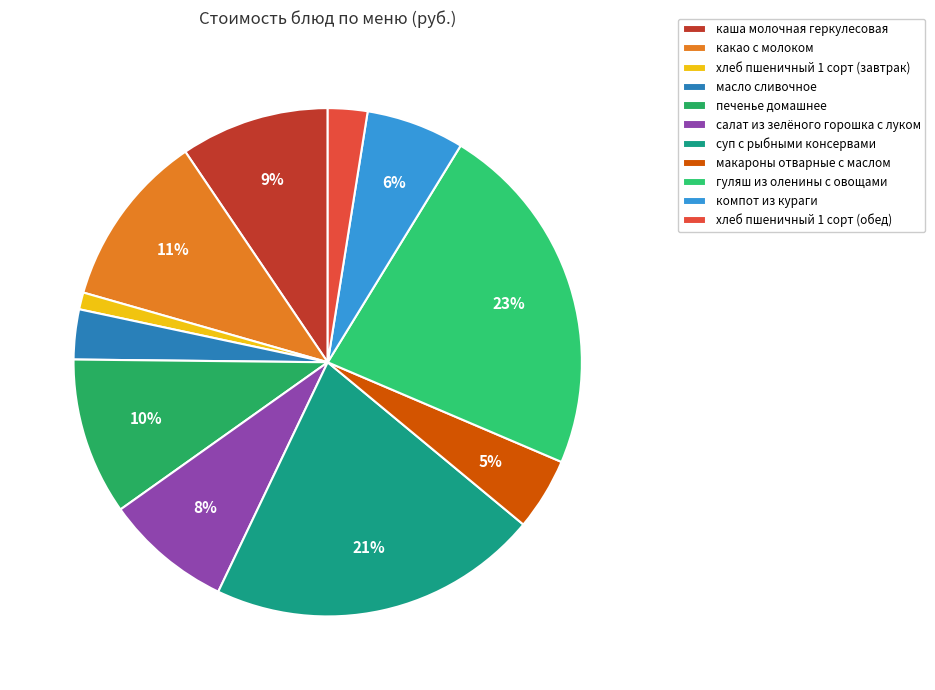

Is it true that гуляш из оленины с овощами is 33% of the pie?

False